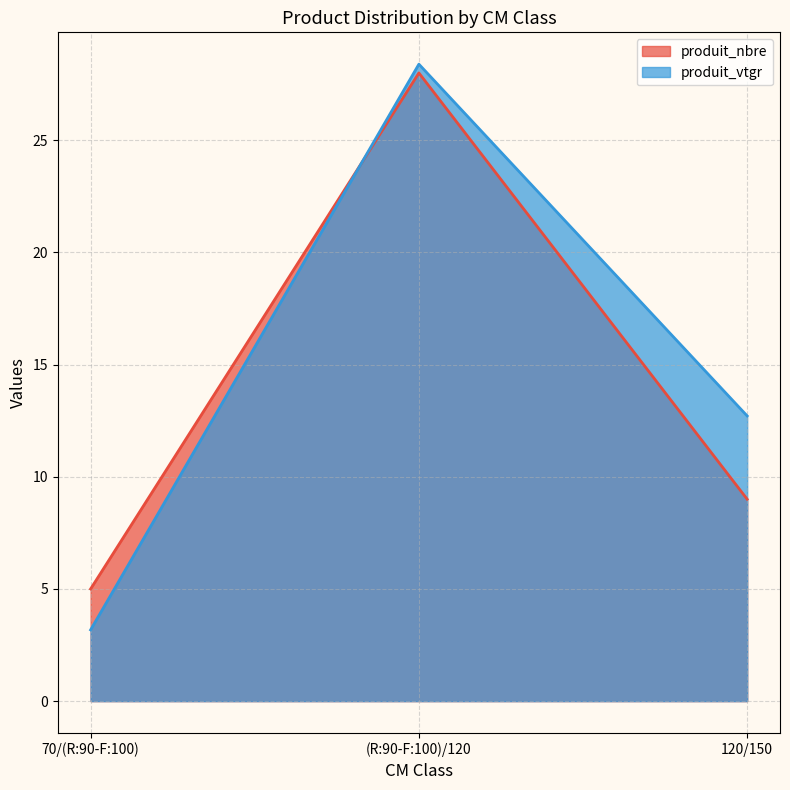

Reading left to right, transcribe all the data shown in this chart.

produit_nbre: 5.0	28.0	9.0
produit_vtgr: 3.2	28.4	12.7